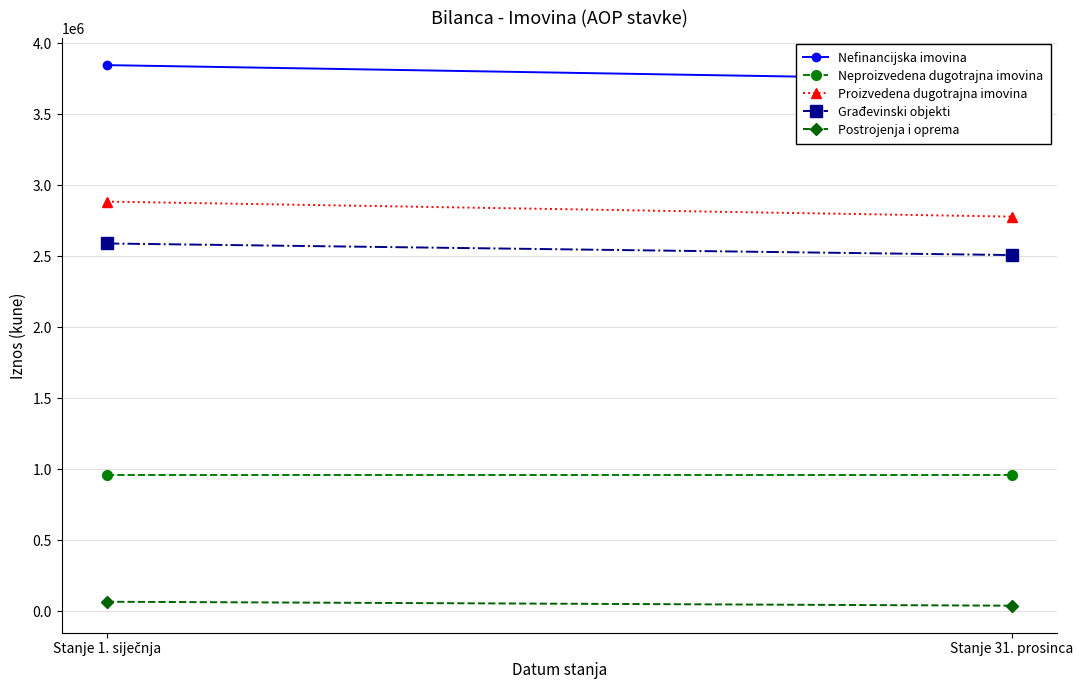

Rank the categories by Neproizvedena dugotrajna imovina value from highest to lowest.

Stanje 1. siječnja, Stanje 31. prosinca